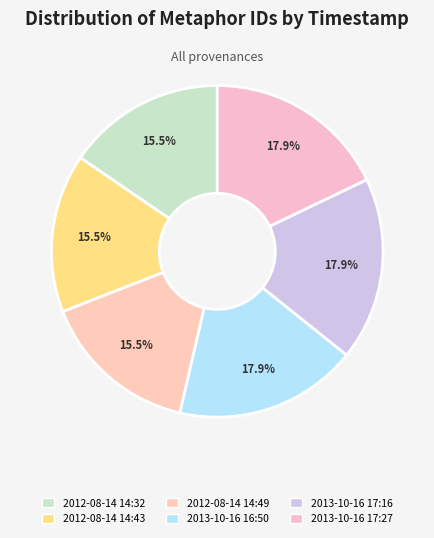

Which has a higher value, 2013-10-16 17:16 or 2012-08-14 14:49?

2013-10-16 17:16